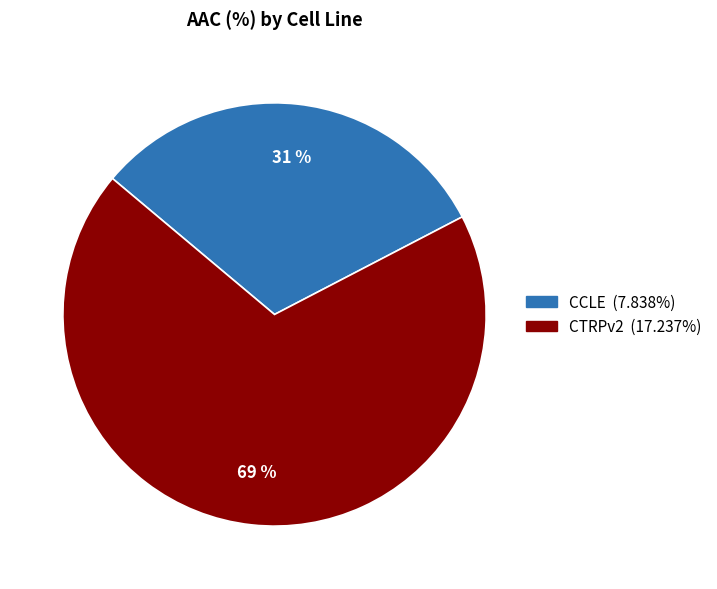

Is the sum of CCLE and CTRPv2 greater than half?

Yes